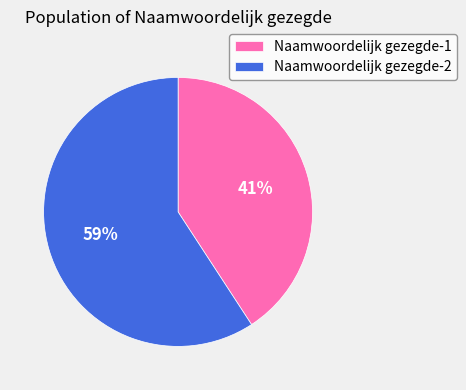

Rank the categories by value from lowest to highest.

Naamwoordelijk gezegde-1, Naamwoordelijk gezegde-2